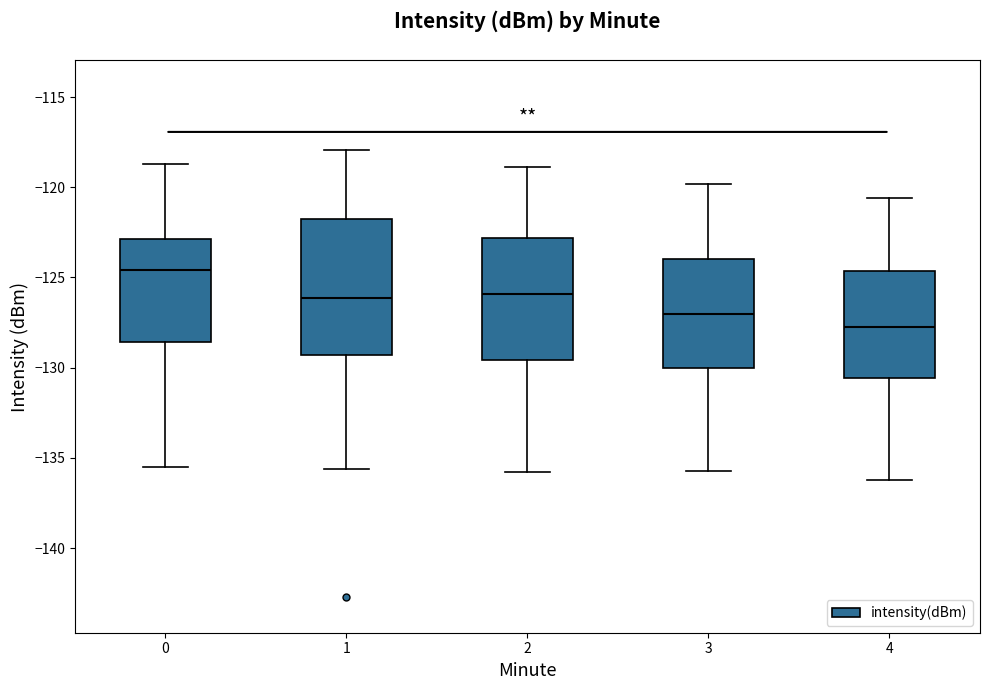

Reading left to right, read every box against the y-axis: the position of its median line, the range the box covers, and the ends of its whiskers. The values are not printed on the chart, so give them approximately, as read against the axis.

0: median -124.5, box -128.5 to -123.0, whiskers -135.5 to -118.5
1: median -126.0, box -129.5 to -122.0, whiskers -135.5 to -118.0
2: median -126.0, box -129.5 to -123.0, whiskers -136.0 to -119.0
3: median -127.0, box -130.0 to -124.0, whiskers -135.5 to -120.0
4: median -127.5, box -130.5 to -124.5, whiskers -136.0 to -120.5